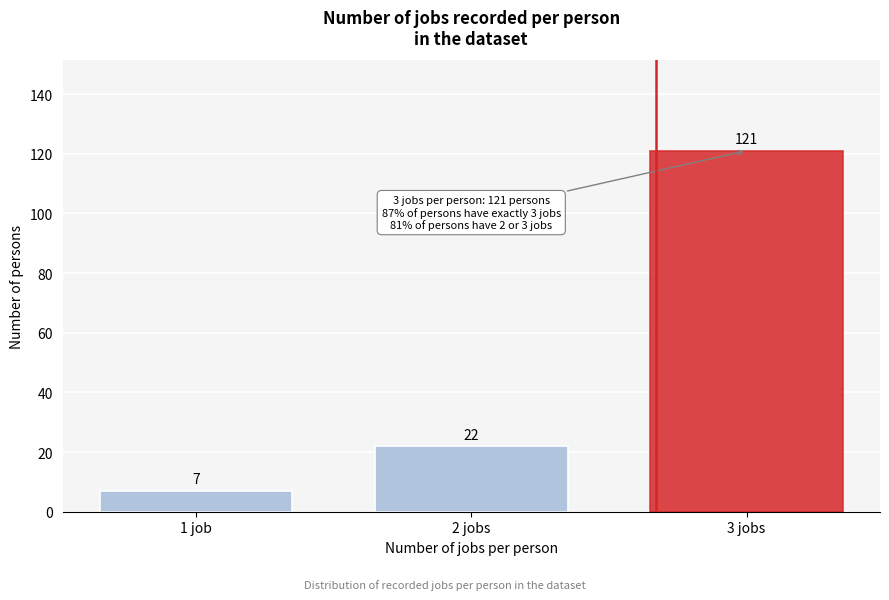

Reading left to right, extract all data points from this chart.

7	22	121